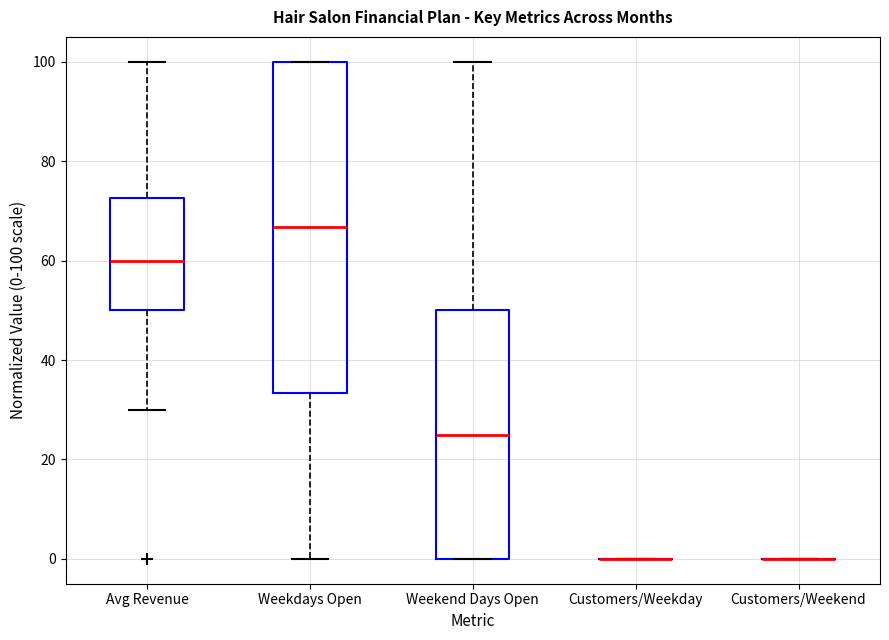

Reading left to right, read every box against the y-axis: the position of its median line, the range the box covers, and the ends of its whiskers. The values are not printed on the chart, so give them approximately, as read against the axis.

Avg Revenue: median 60, box 50 to 72, whiskers 30 to 100
Weekdays Open: median 66, box 34 to 100, whiskers 0 to 100
Weekend Days Open: median 26, box 0 to 50, whiskers 0 to 100
Customers/Weekday: box collapsed to a line at 0, whiskers 0 to 0
Customers/Weekend: box collapsed to a line at 0, whiskers 0 to 0